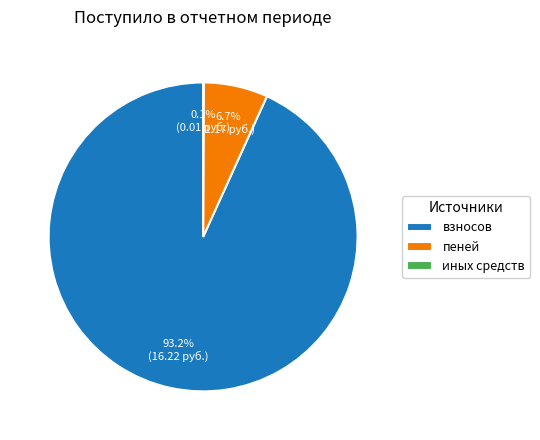

What portion of the pie excludes взносов?

6.8%